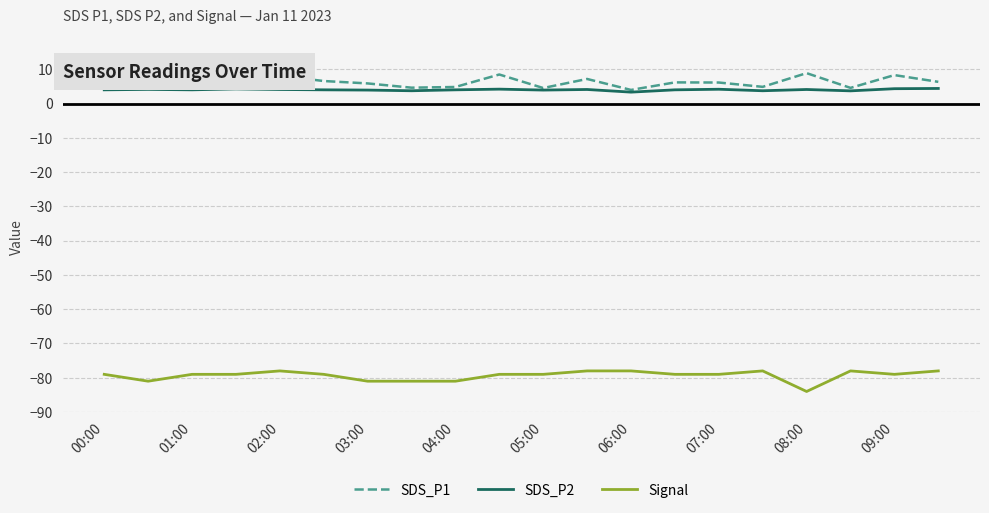

True or false: SDS_P2 and Signal intersect in this chart.

False